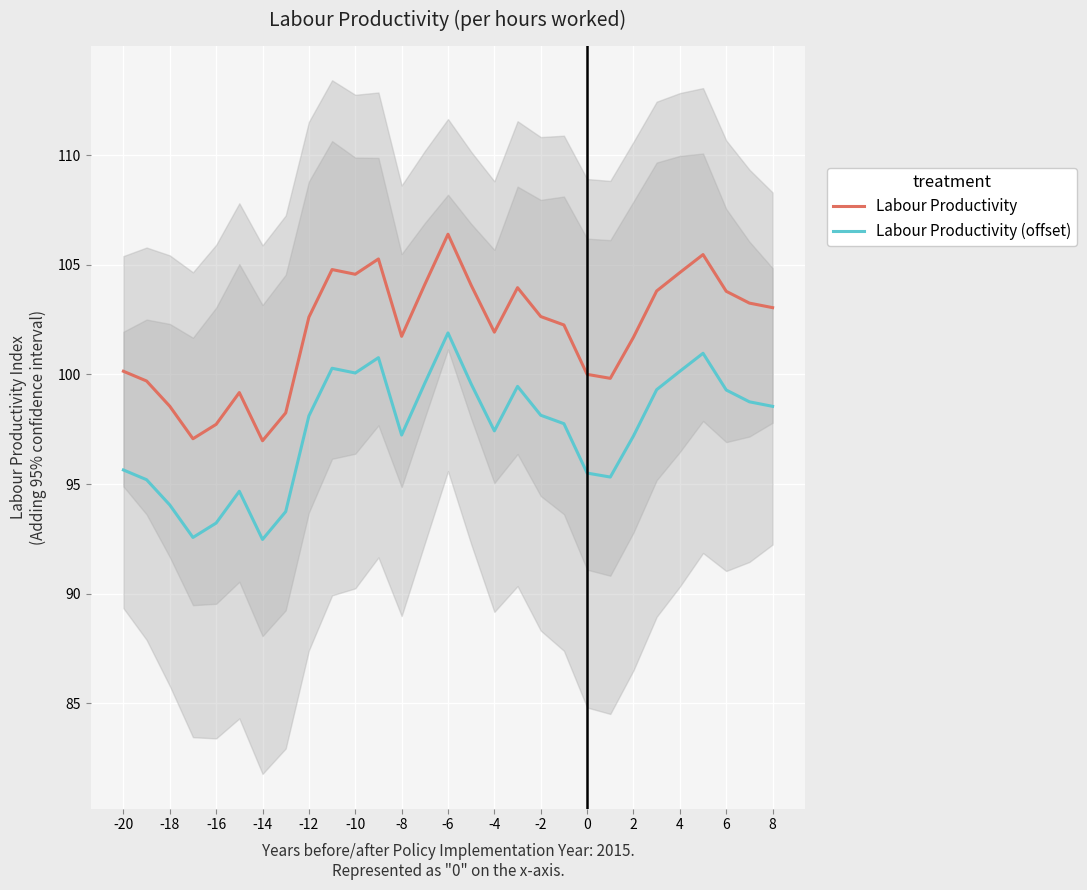

Reading left to right, transcribe all the data shown in this chart.

Labour Productivity: 100.1	99.7	98.5	97.1	97.7	99.2	97.0	98.2	102.6	104.8	104.6	105.3	101.7	104.1	106.4	104.1	101.9	104.0	102.6	102.3	100.0	99.8	101.7	103.8	104.6	105.5	103.8	103.2	103.0
Labour Productivity (offset): 95.6	95.2	94.0	92.6	93.2	94.7	92.5	93.7	98.1	100.3	100.1	100.8	97.2	99.6	101.9	99.6	97.4	99.5	98.1	97.8	95.5	95.3	97.2	99.3	100.1	101.0	99.3	98.7	98.5